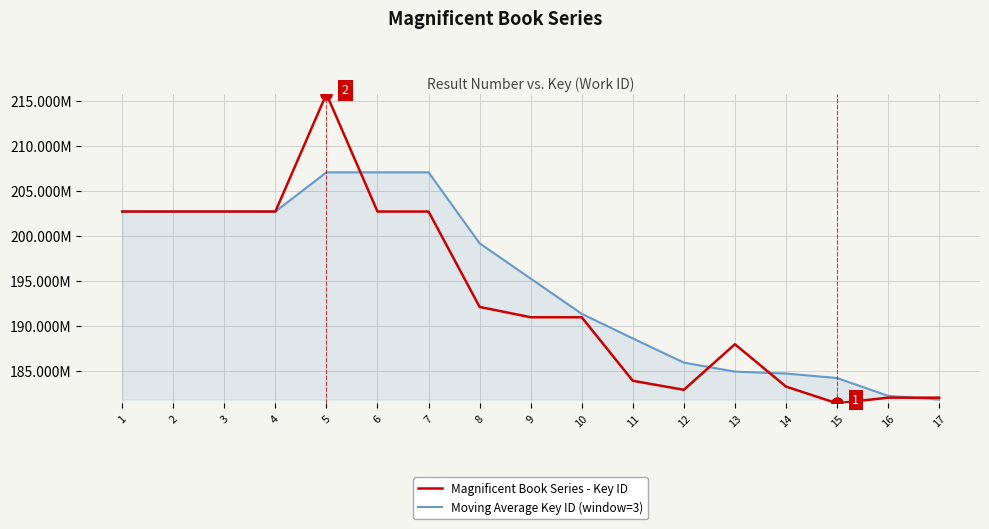

What are all the series names shown in the legend?

Magnificent Book Series - Key ID, Moving Average Key ID (window=3)